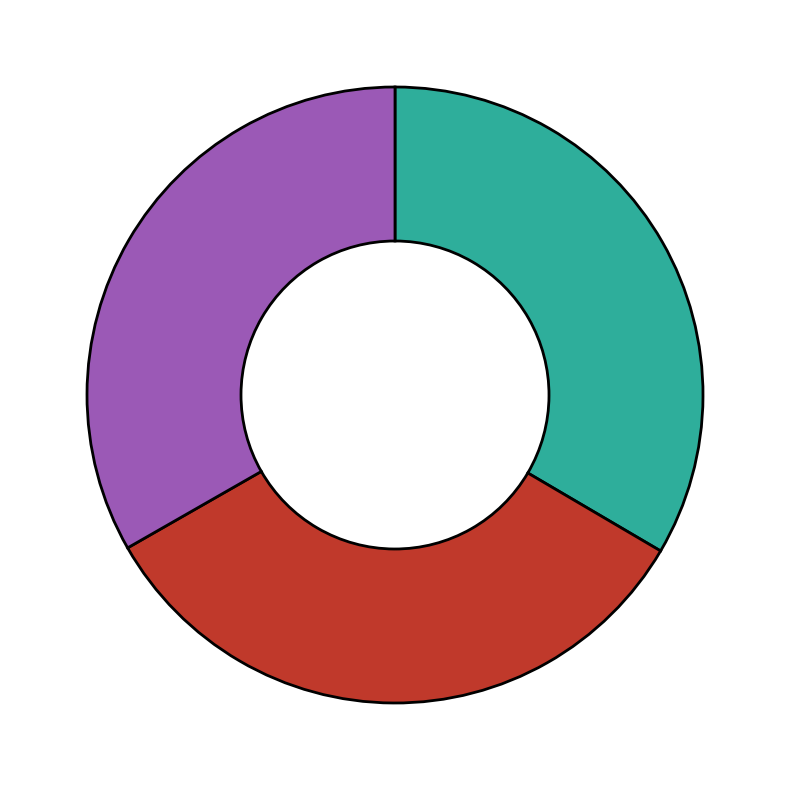

Count the number of slices in the pie.

3